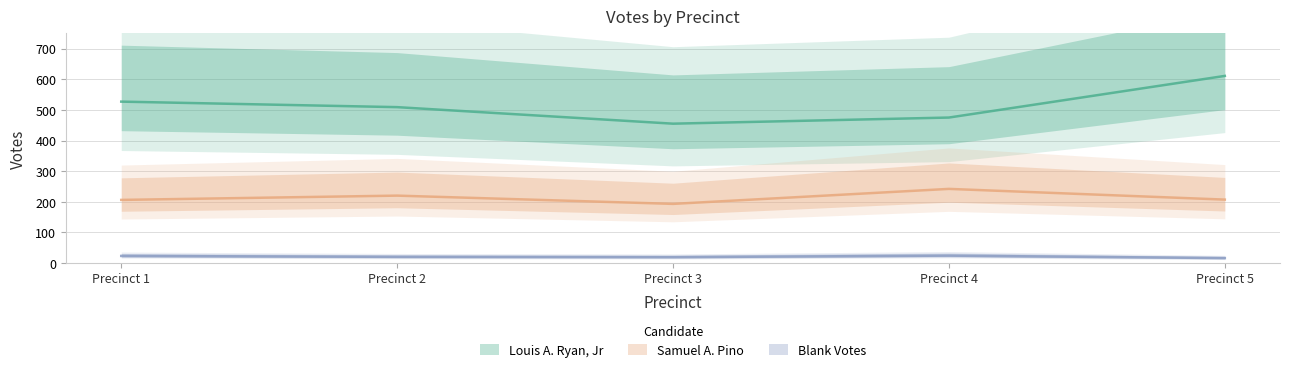

Where is Blank Votes nearest to the value 20?

Precinct 2